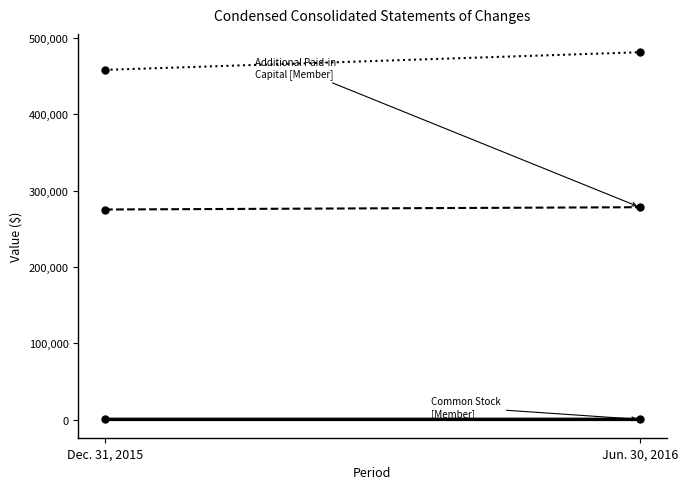

Is it true that Additional Paid-in Capital [Member] equals 489263 at Jun. 30, 2016?

False